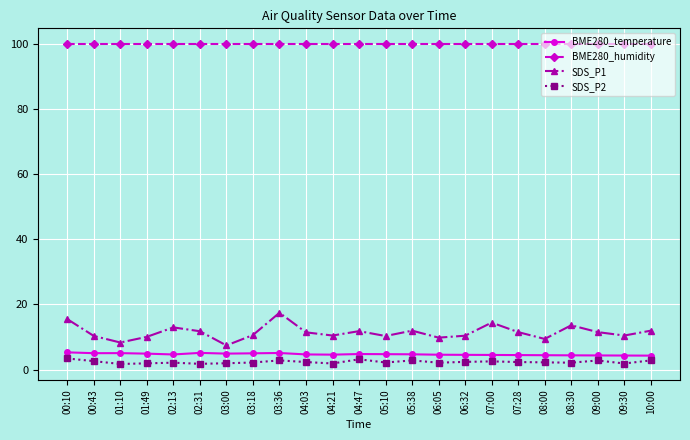

What is the greatest value displayed?

100.0